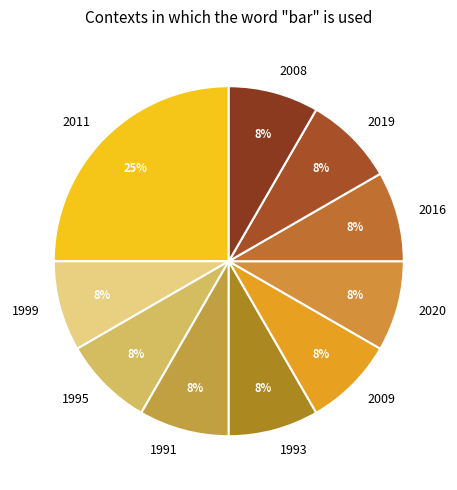

Do 2009 and 1991 together represent more than half of the pie?

No